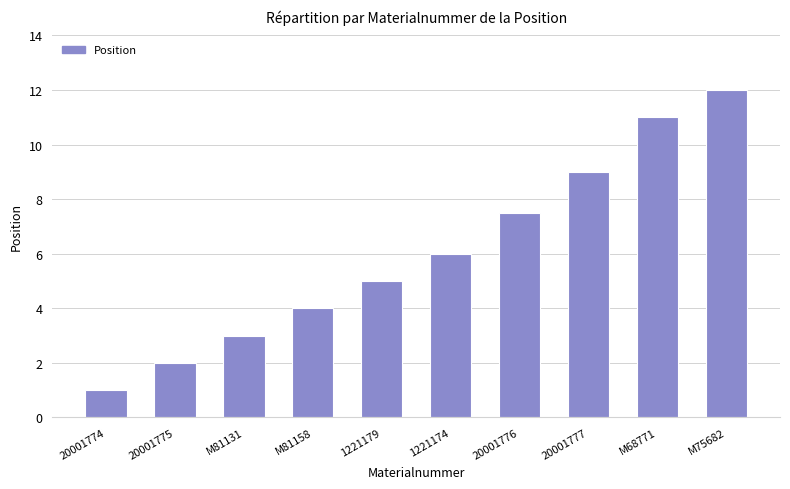

Rank the categories by value from highest to lowest.

M75682, M68771, 20001777, 20001776, 1221174, 1221179, M81158, M81131, 20001775, 20001774